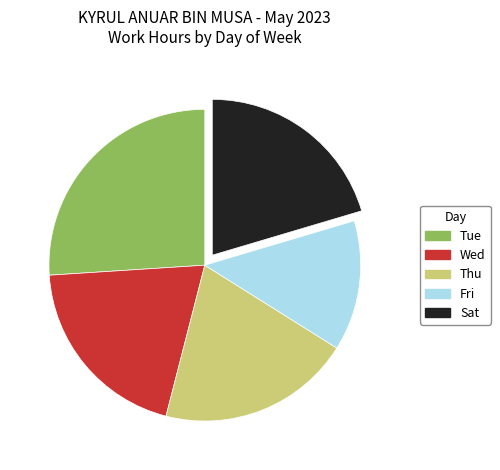

Is the sum of Tue and Fri greater than half?

No